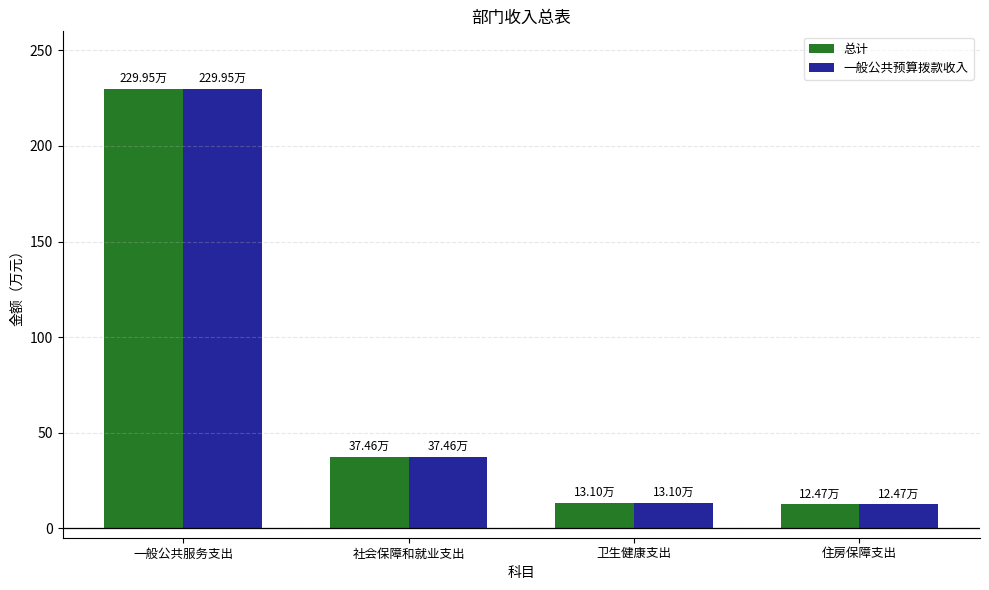

What is the minimum value for 总计?

12.5